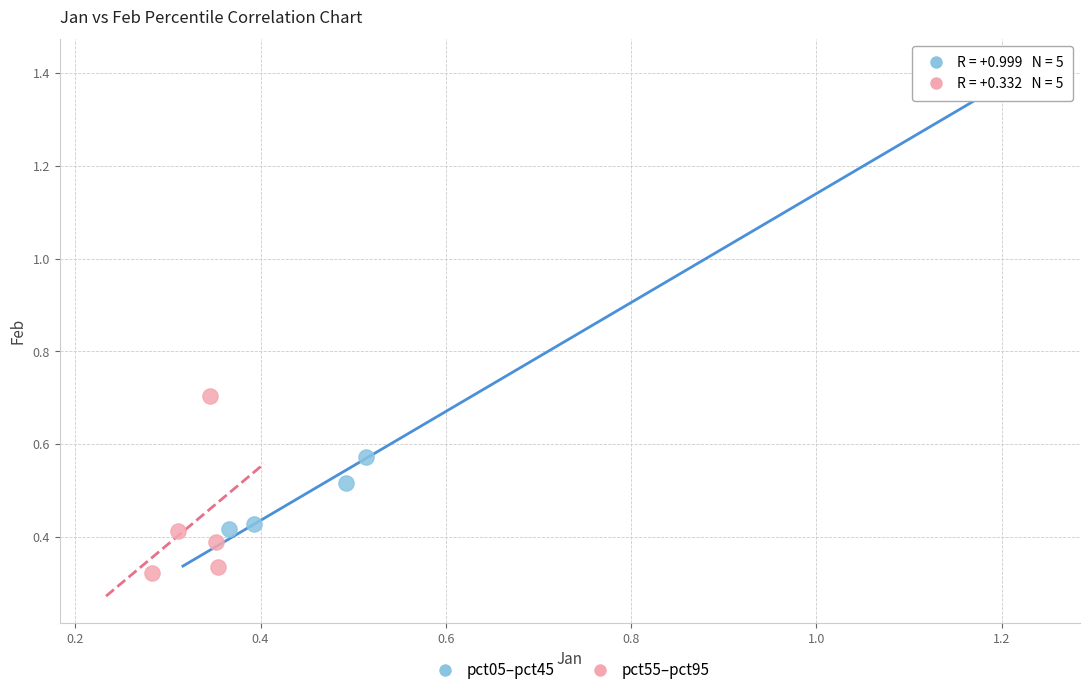

Which series has the largest Y range (max minus min)?

pct05–pct45